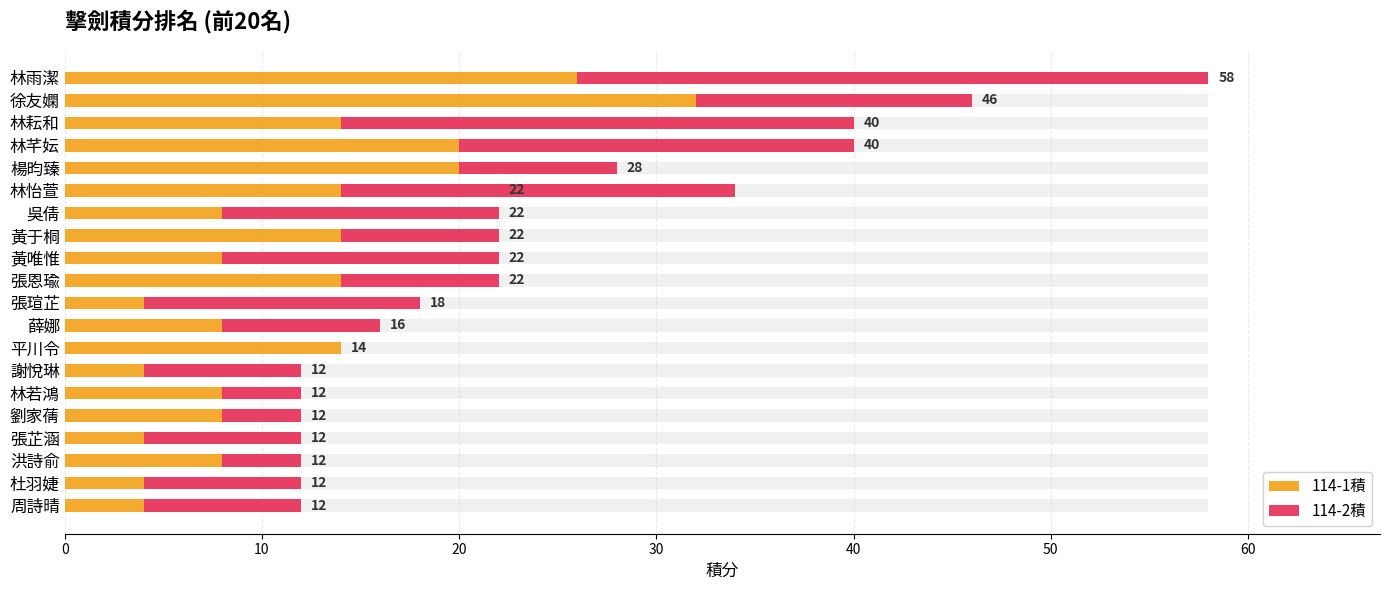

True or false: 114-1積 has a value of 4 at 18.

True